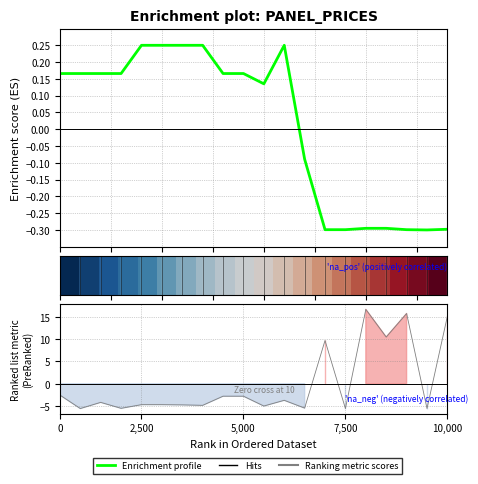

True or false: Enrichment profile has more than 0 points higher than both neighbors.

True